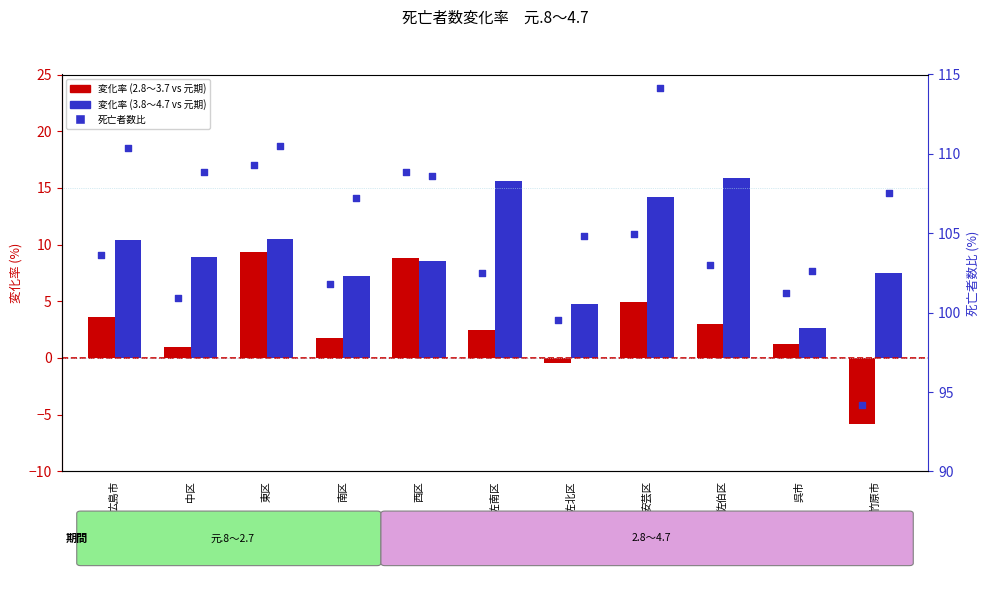

Is the value of 3.8～4.7 percentile at 西区 greater than the value of 3.8～4.7 vs 元.8～2.7 (%) at 中区?

Yes